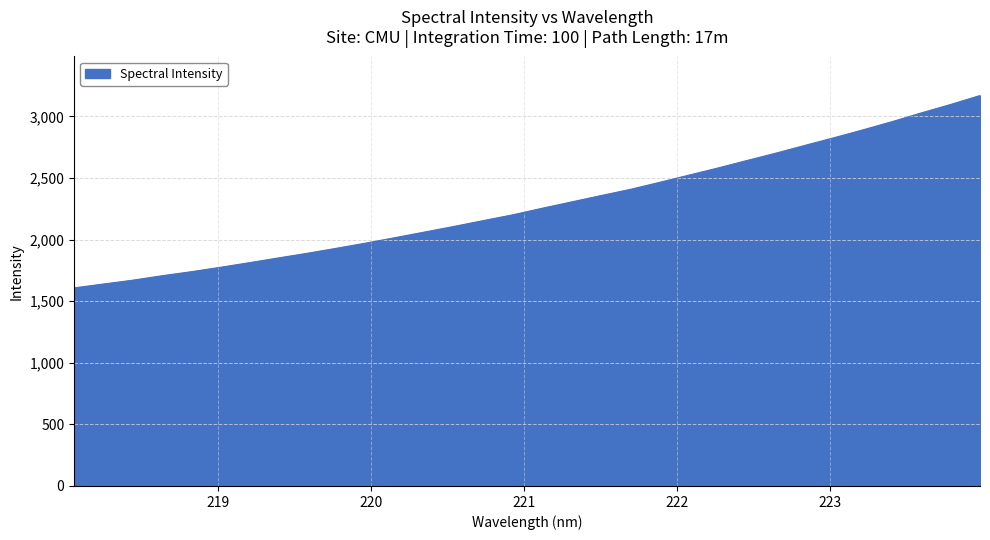

Reading right to left, extract all data points from this chart.

3170.1	3098.0	3029.8	2959.1	2892.0	2827.6	2765.2	2701.8	2641.5	2580.4	2522.1	2463.8	2406.9	2356.8	2305.6	2254.6	2201.5	2155.0	2107.9	2062.5	2017.3	1973.2	1931.2	1890.4	1852.2	1813.3	1775.6	1739.6	1706.8	1670.7	1639.6	1608.4